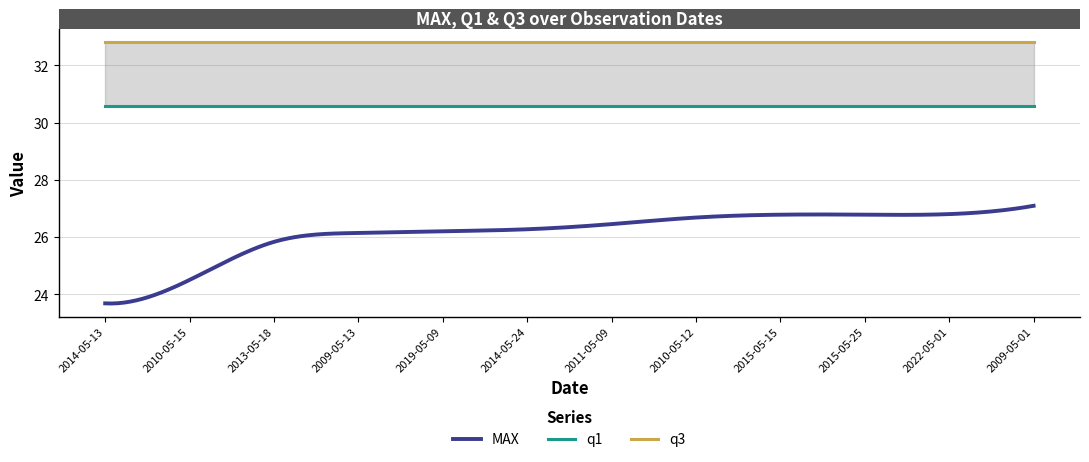

Reading left to right, transcribe all the data shown in this chart.

MAX: 2014-05-13=23.7	2010-05-15=24.5	2013-05-18=25.8	2009-05-13=26.1	2019-05-09=26.2	2014-05-24=26.3	2011-05-09=26.4	2010-05-12=26.7	2015-05-15=26.8	2015-05-25=26.8	2022-05-01=26.8	2009-05-01=27.1
q1: 2014-05-13=30.6	2010-05-15=30.6	2013-05-18=30.6	2009-05-13=30.6	2019-05-09=30.6	2014-05-24=30.6	2011-05-09=30.6	2010-05-12=30.6	2015-05-15=30.6	2015-05-25=30.6	2022-05-01=30.6	2009-05-01=30.6
q3: 2014-05-13=32.8	2010-05-15=32.8	2013-05-18=32.8	2009-05-13=32.8	2019-05-09=32.8	2014-05-24=32.8	2011-05-09=32.8	2010-05-12=32.8	2015-05-15=32.8	2015-05-25=32.8	2022-05-01=32.8	2009-05-01=32.8